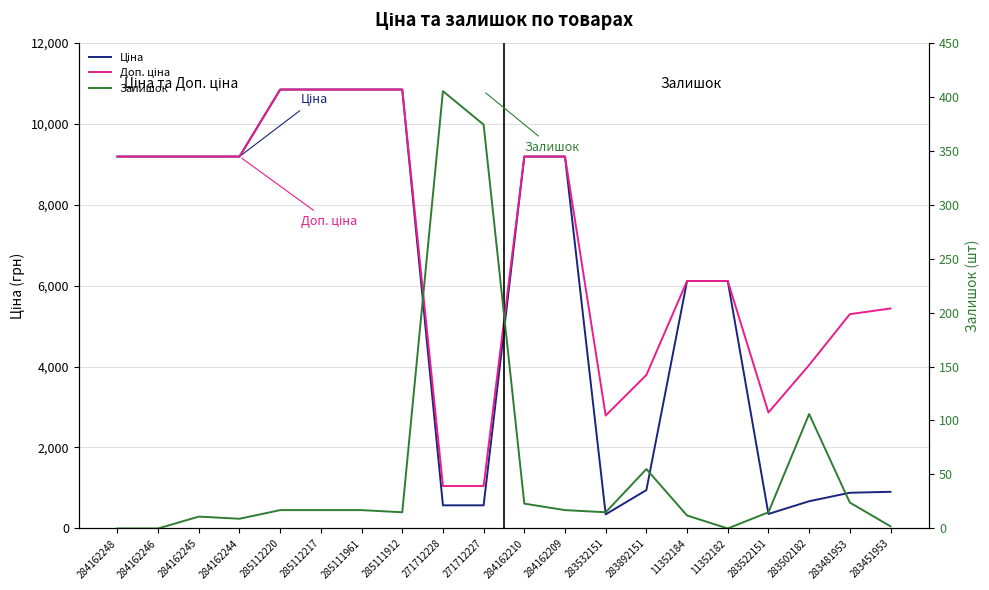

What is the sum of all Доп. ціна values?

136996.5